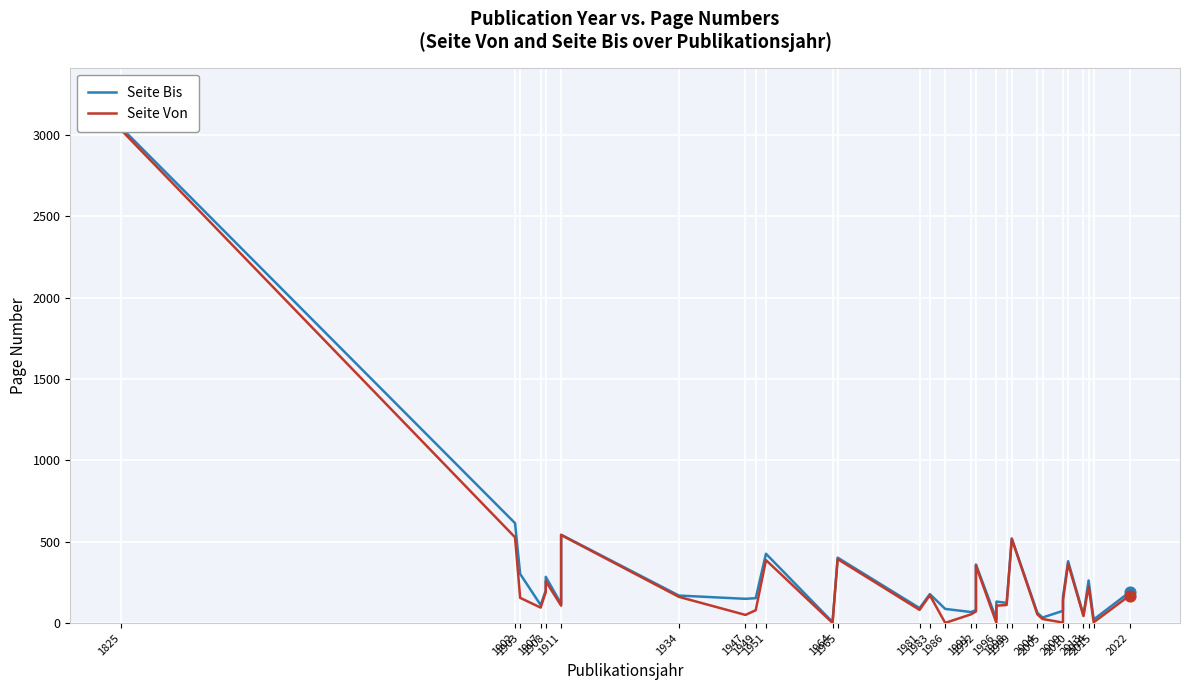

Which series contains the lowest Y value?

Seite Von